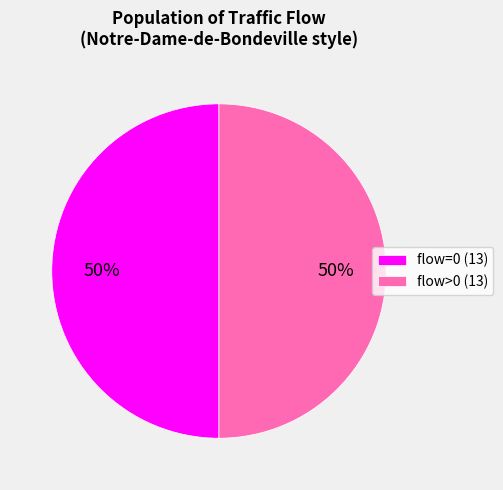

Do flow>0 (13) and flow=0 (13) together represent more than half of the pie?

Yes